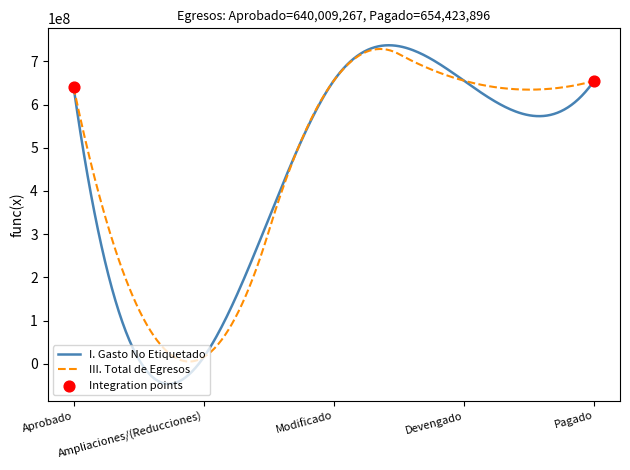

Which series has the largest total across all categories?

III. Total de Egresos